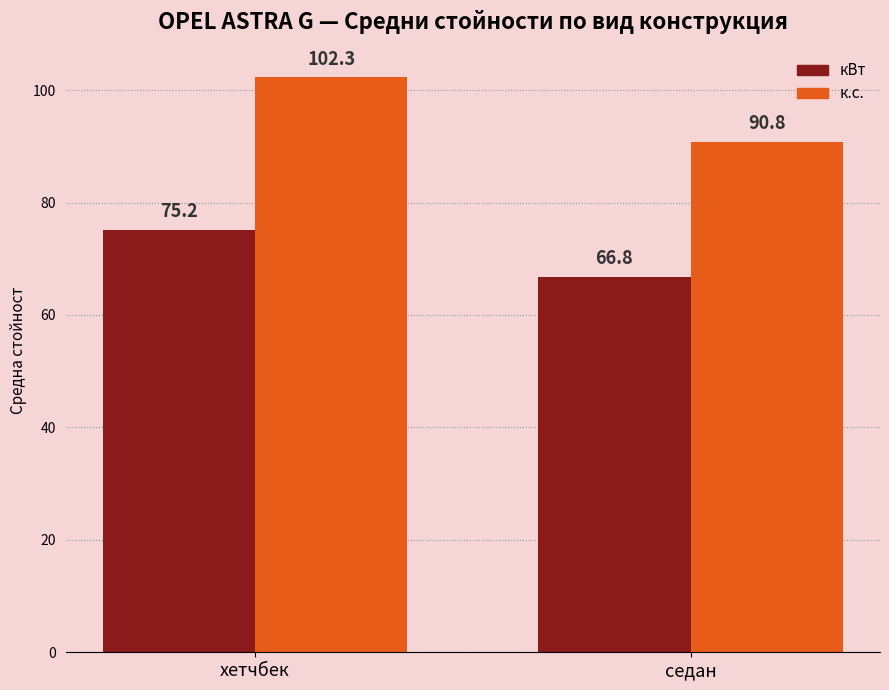

Rank the series by their maximum value, from highest to lowest.

к.с., кВт